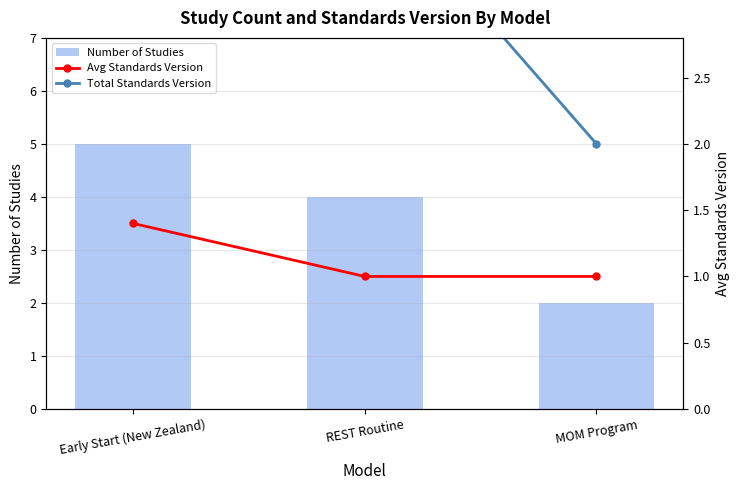

What is the label of the 3rd bar from the right?

Early Start (New Zealand)